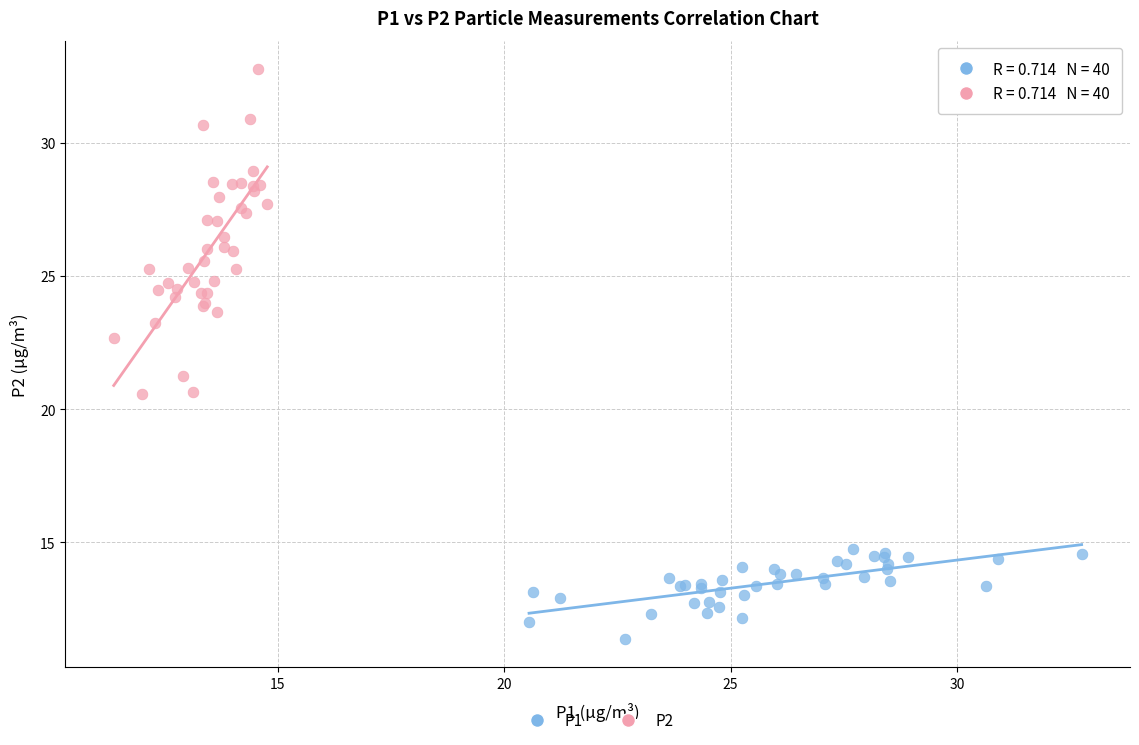

Which series reaches the maximum Y coordinate?

P2